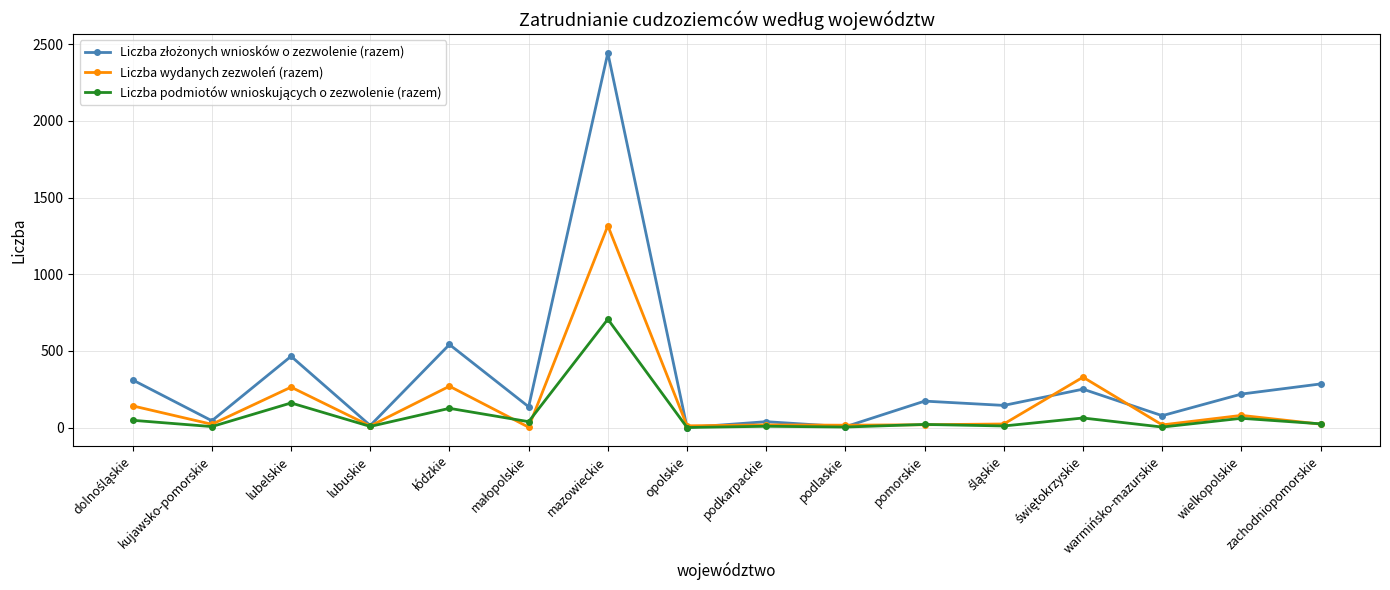

Count the number of categories in the chart.

16